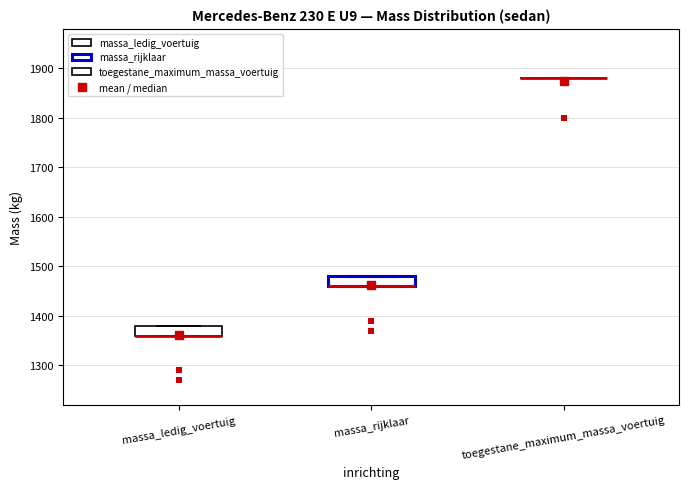

Where is the upper edge of the box for massa_rijklaar on the y-axis? The values are not printed on the chart, so give them approximately, as read against the axis.

1480